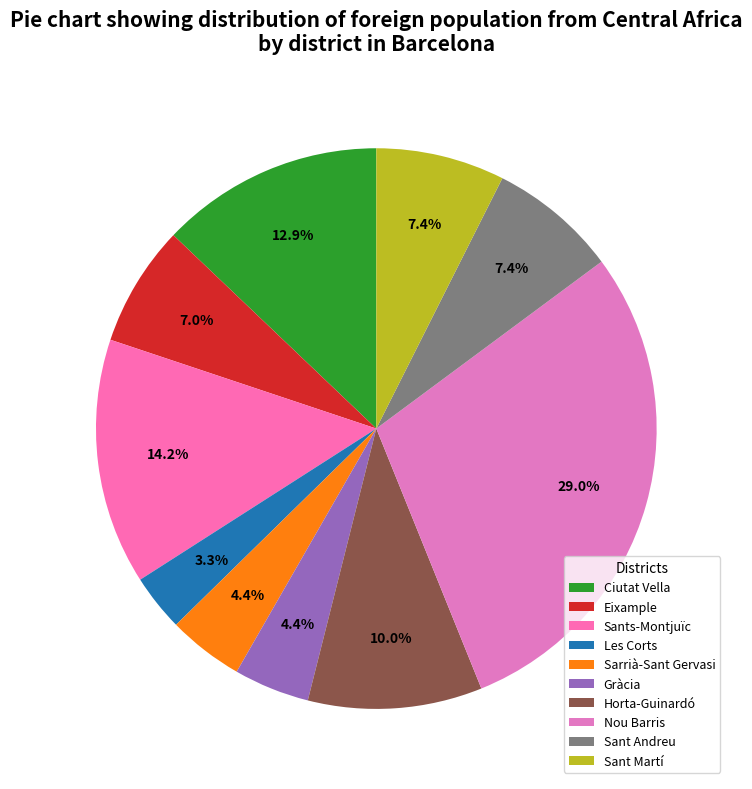

Count the number of slices in the pie.

10